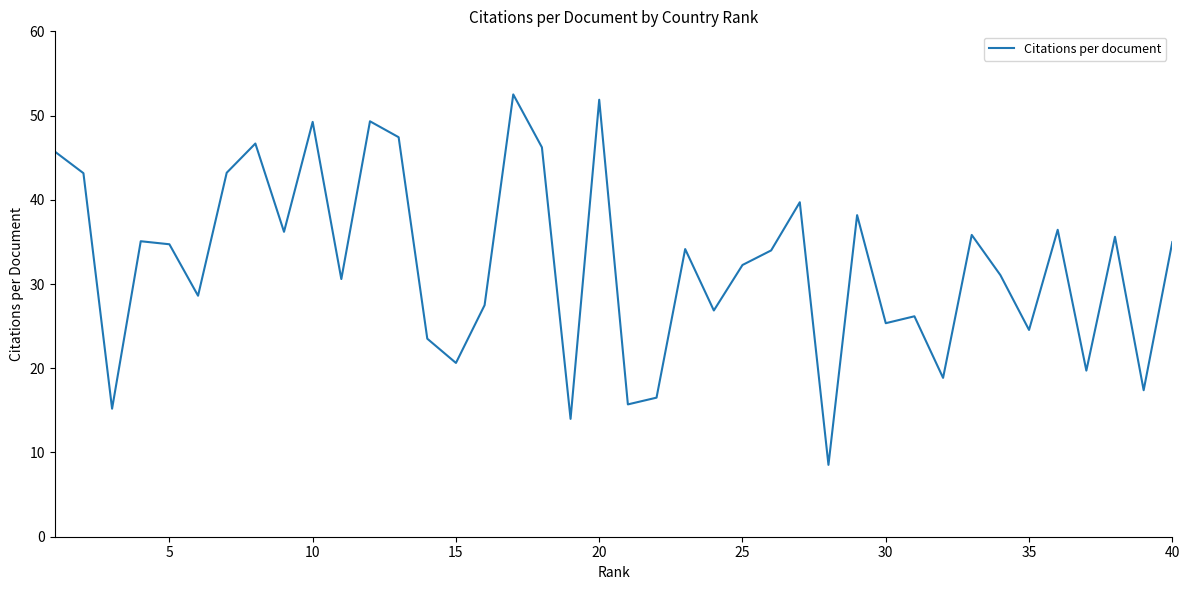

What is the difference between the maximum and minimum values?

44.0